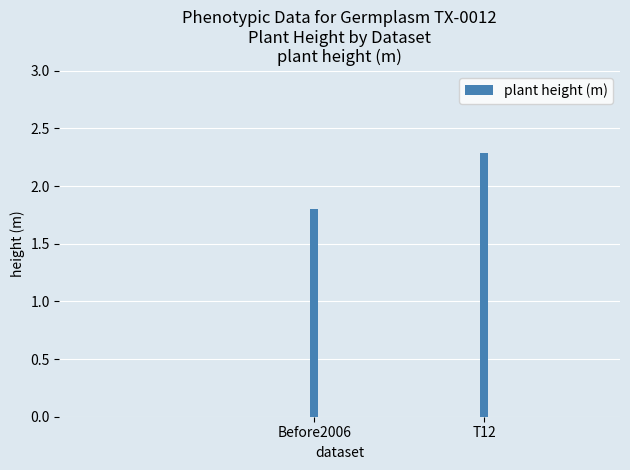

At which label does the data first exceed 2?

T12